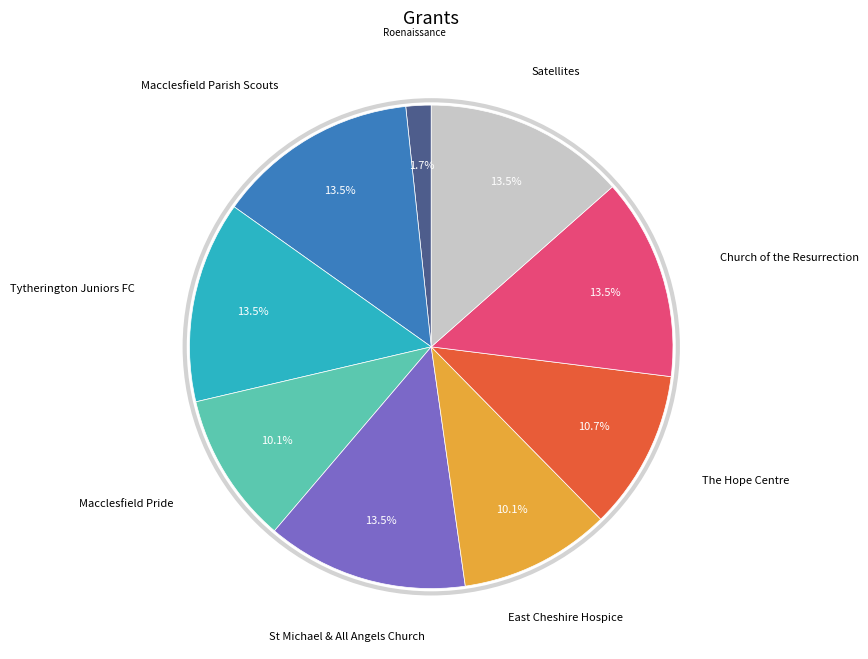

Does any single category account for the majority?

No